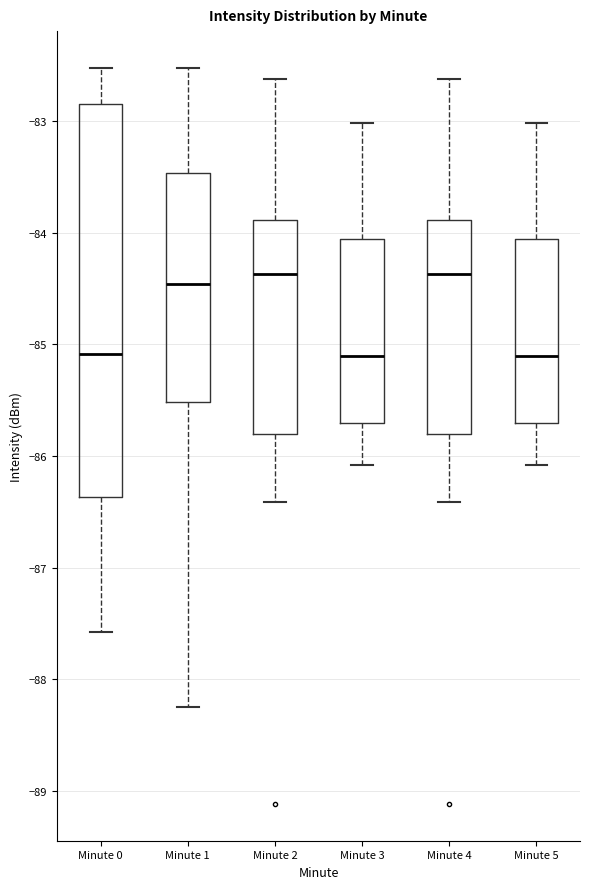

Comparing the boxes themselves (not the whiskers), which one is the tallest?

Minute 0